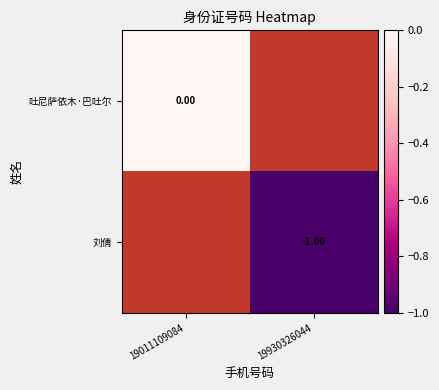

Is the value of 吐尼萨依木·巴吐尔 at 19930326044 greater than the value of 刘倩 at 19930326044?

No